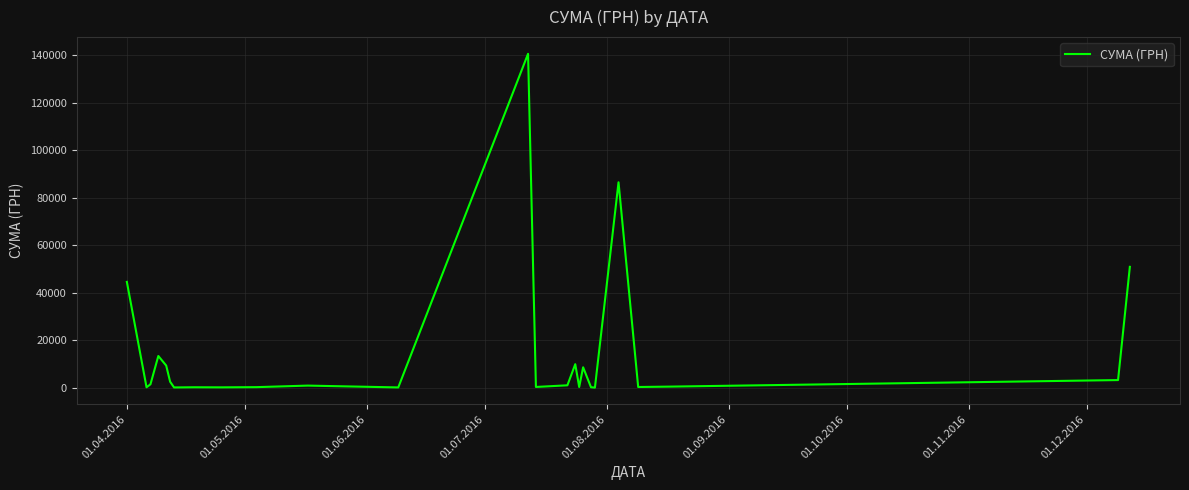

What is the maximum value shown in the chart?

140706.2